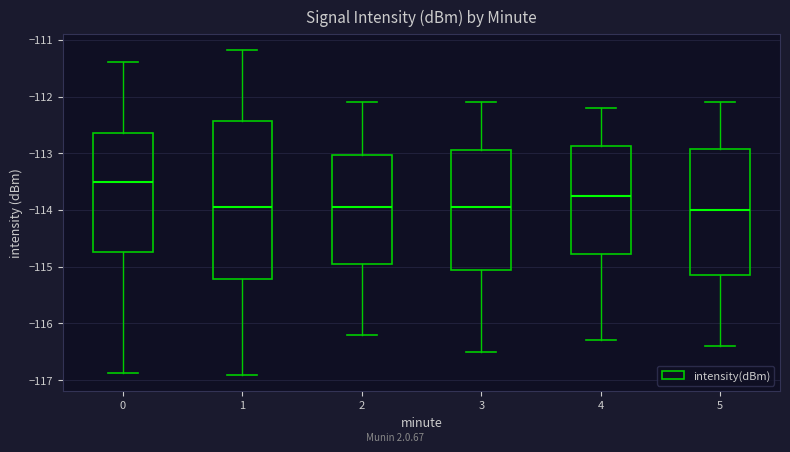

Reading left to right, read every box against the y-axis: the position of its median line, the range the box covers, and the ends of its whiskers. The values are not printed on the chart, so give them approximately, as read against the axis.

0: median -113.5, box -114.7 to -112.6, whiskers -116.9 to -111.4
1: median -113.9, box -115.2 to -112.4, whiskers -116.9 to -111.2
2: median -113.9, box -114.9 to -113.0, whiskers -116.2 to -112.1
3: median -113.9, box -115.0 to -112.9, whiskers -116.5 to -112.1
4: median -113.7, box -114.8 to -112.9, whiskers -116.3 to -112.2
5: median -114.0, box -115.1 to -112.9, whiskers -116.4 to -112.1